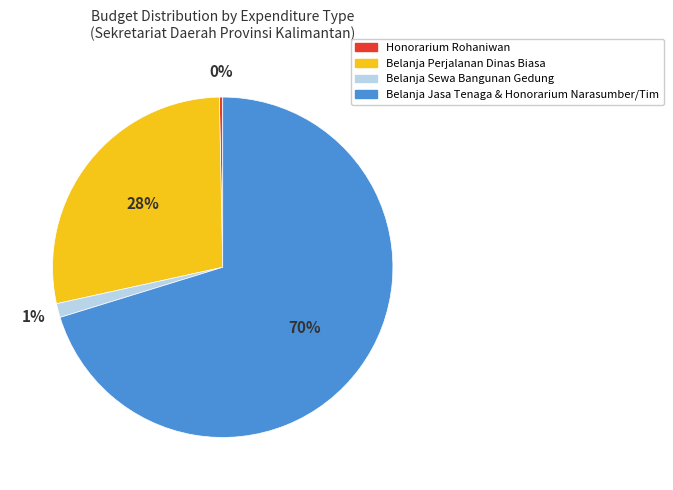

To the nearest percent, what is the difference between the Belanja Perjalanan Dinas Biasa and Honorarium Rohaniwan slice percentages?

28%